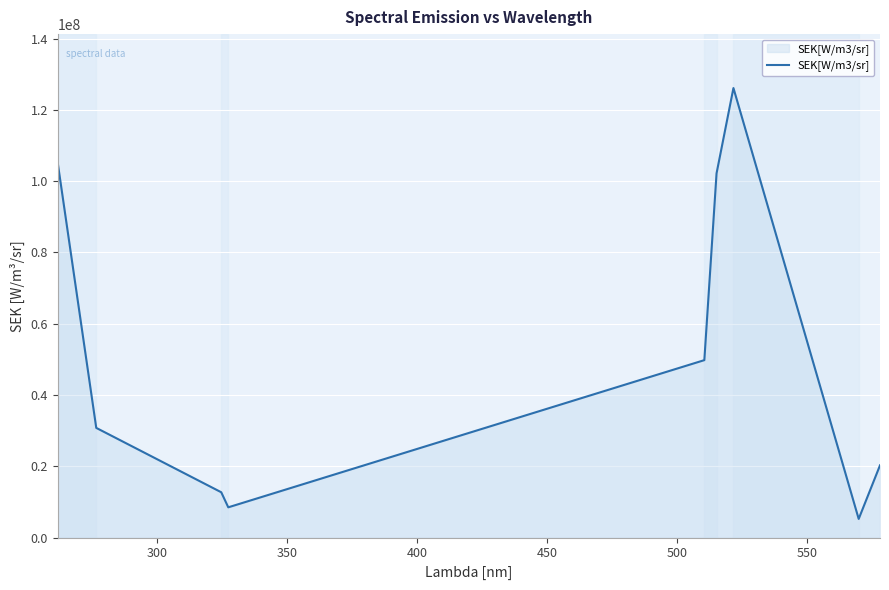

What is the maximum value shown in the chart?

126111000